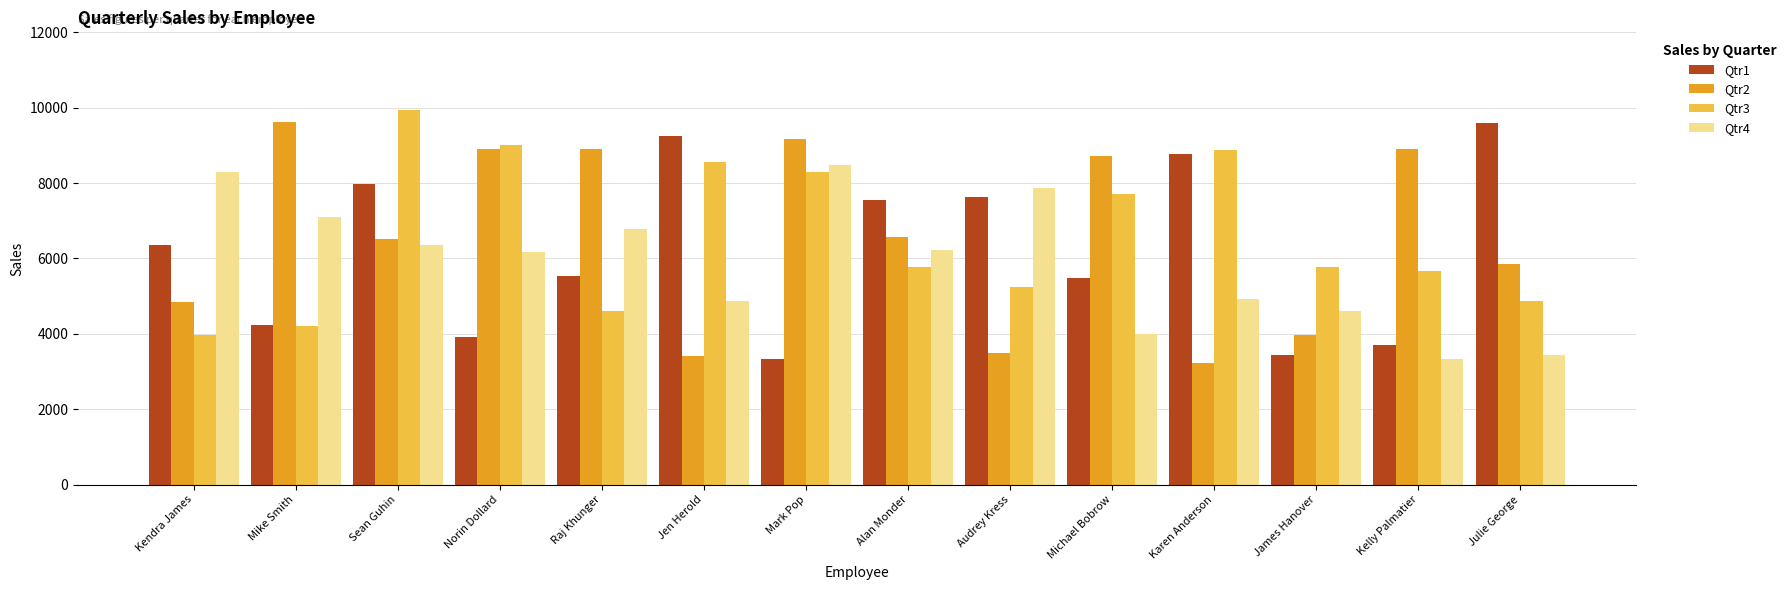

At which category is the sum across all series the highest?

Sean Guhin